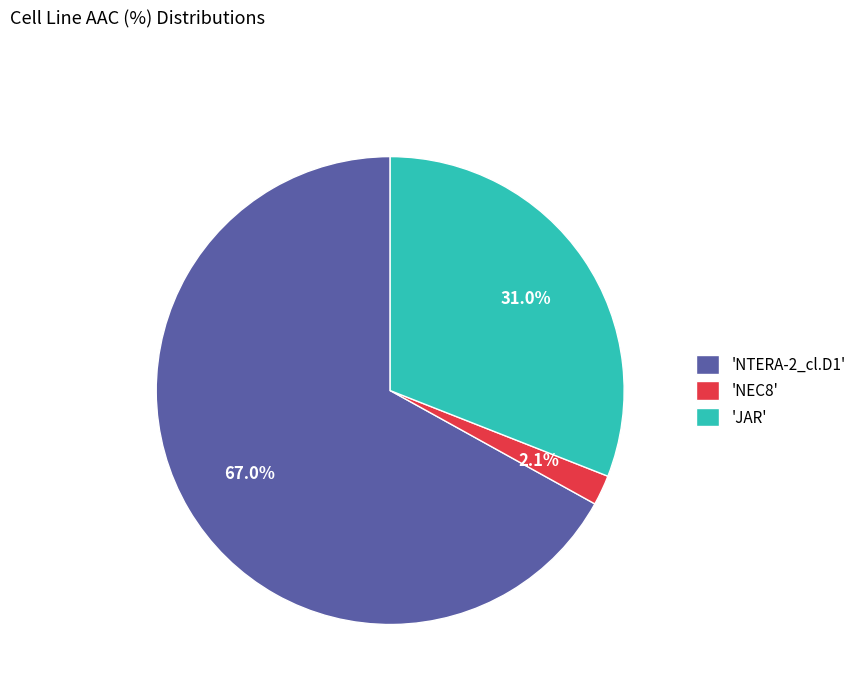

Which slice represents more than half of the pie?

'NTERA-2_cl.D1'